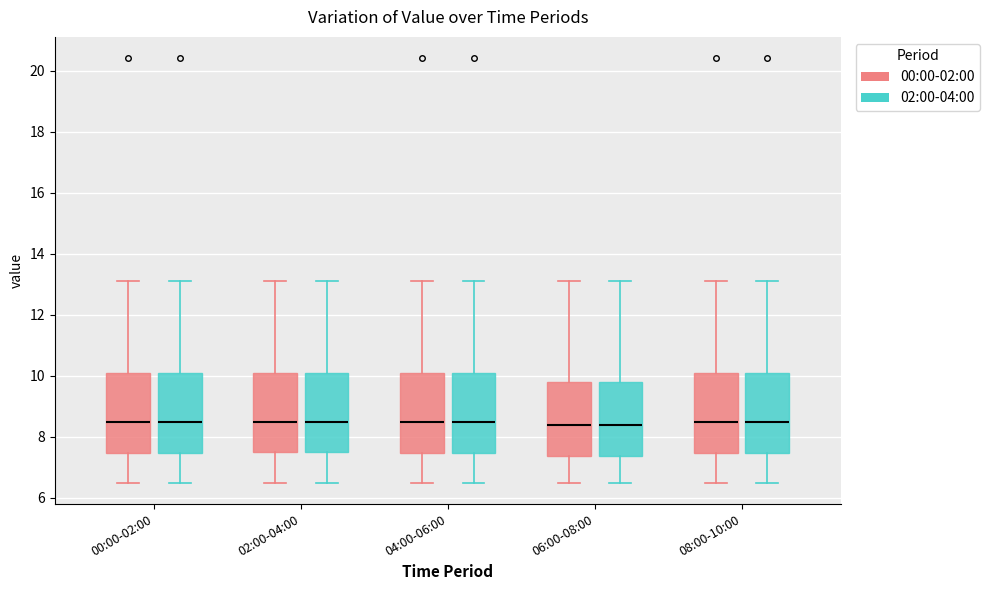

Reading left to right, transcribe this box plot: for each box, give where its median line is, the range the box spans, and where its two whiskers end, as read against the y-axis. The values are not printed on the chart, so give them approximately, as read against the axis.

00:00-02:00 (00:00-02:00): median 8.4, box 7.4 to 10.2, whiskers 6.6 to 13.2
00:00-02:00 (02:00-04:00): median 8.4, box 7.4 to 10.2, whiskers 6.6 to 13.2
02:00-04:00 (00:00-02:00): median 8.4, box 7.6 to 10.2, whiskers 6.6 to 13.2
02:00-04:00 (02:00-04:00): median 8.4, box 7.6 to 10.2, whiskers 6.6 to 13.2
04:00-06:00 (00:00-02:00): median 8.4, box 7.4 to 10.2, whiskers 6.6 to 13.2
04:00-06:00 (02:00-04:00): median 8.4, box 7.4 to 10.2, whiskers 6.6 to 13.2
06:00-08:00 (00:00-02:00): median 8.4, box 7.4 to 9.8, whiskers 6.6 to 13.2
06:00-08:00 (02:00-04:00): median 8.4, box 7.4 to 9.8, whiskers 6.6 to 13.2
08:00-10:00 (00:00-02:00): median 8.4, box 7.4 to 10.2, whiskers 6.6 to 13.2
08:00-10:00 (02:00-04:00): median 8.4, box 7.4 to 10.2, whiskers 6.6 to 13.2